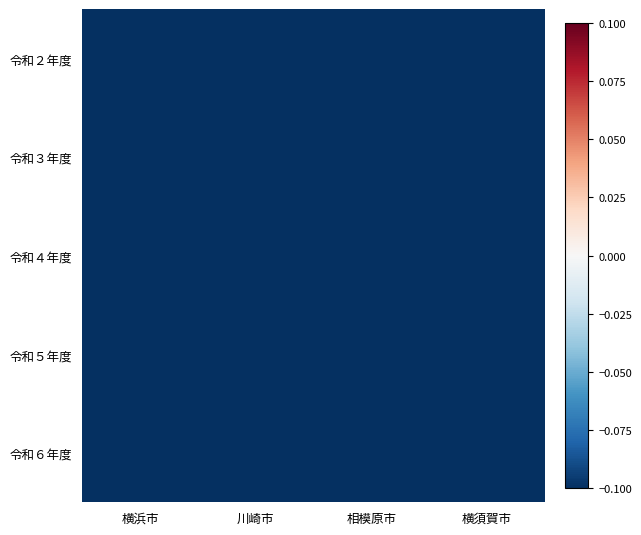

What is the smallest value displayed?

-0.3